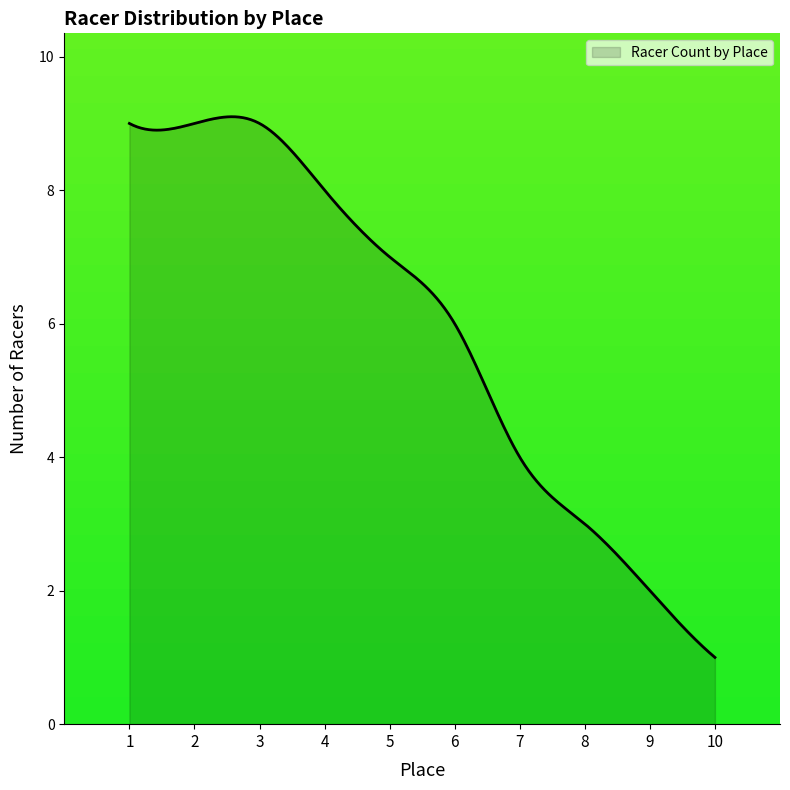

What is the difference between the maximum and minimum values?

8.1